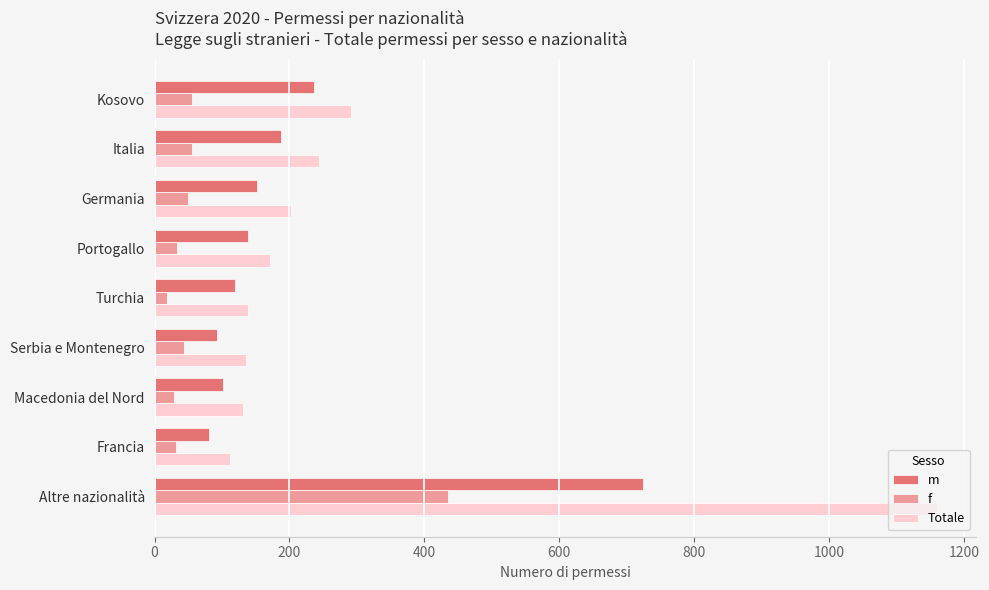

Rank the series by their average value, from lowest to highest.

f, m, Totale